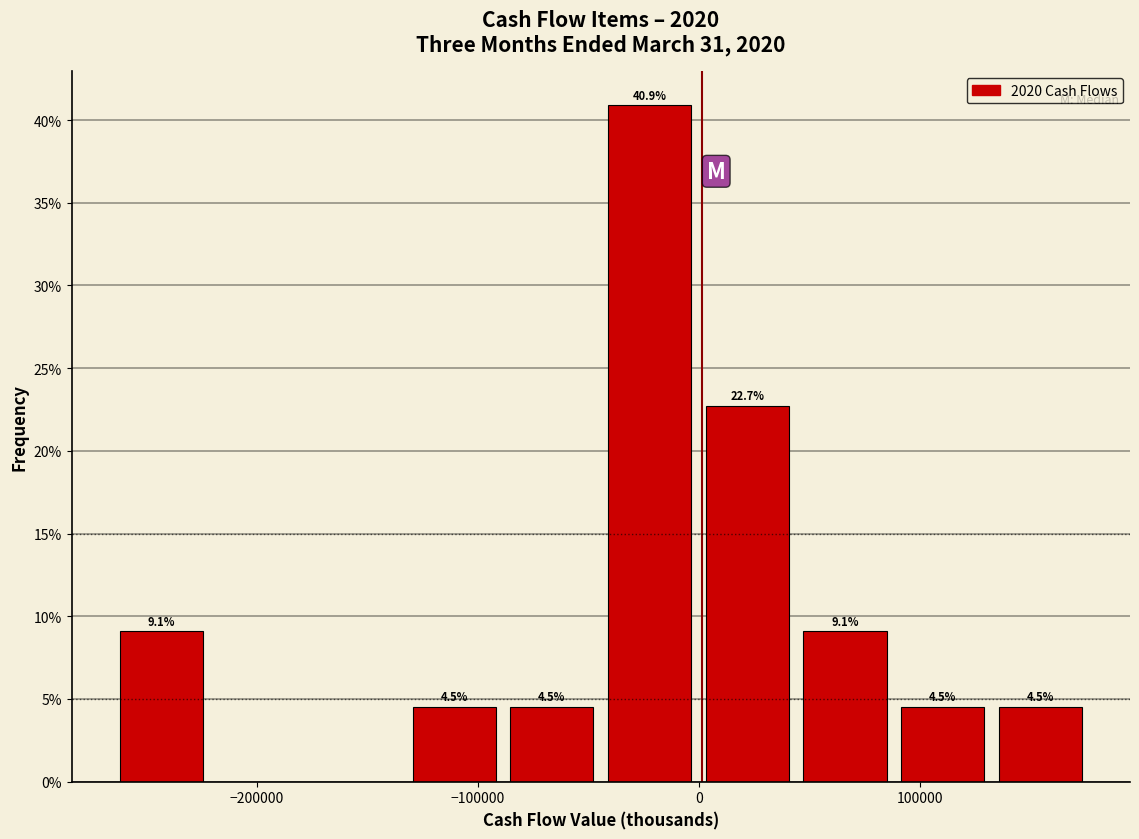

Over which range of the x-axis is the bar tallest?

-40000 to 0